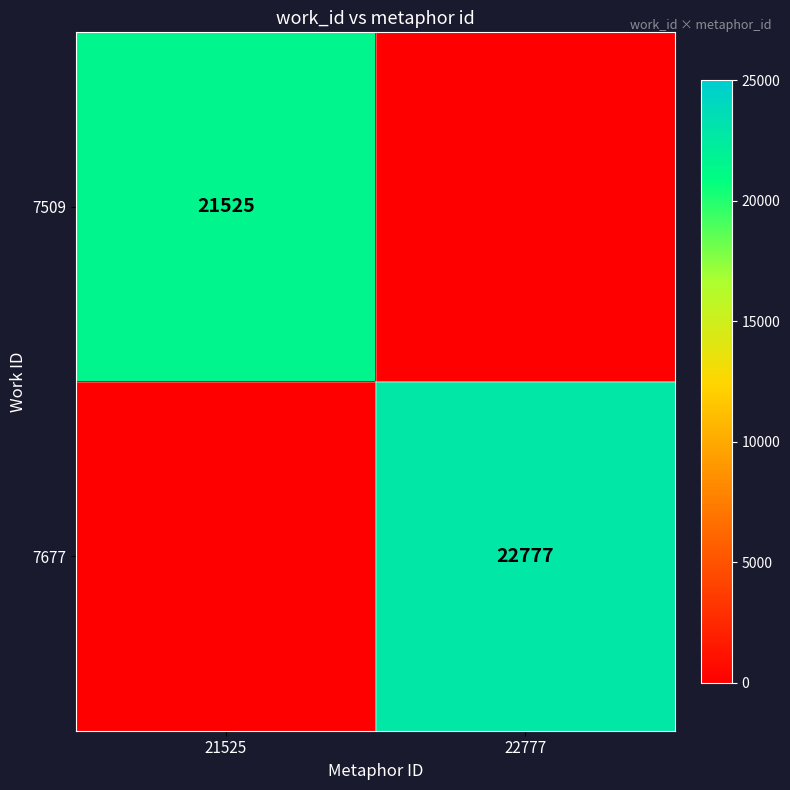

The value of 7509 at 21525 is 31335. True or false?

False